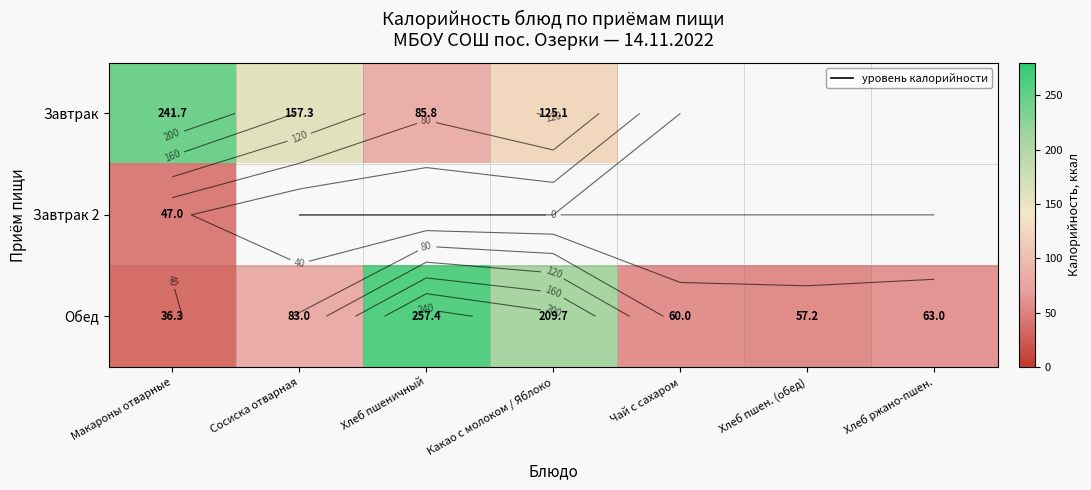

Which series has the largest total across all categories?

Обед